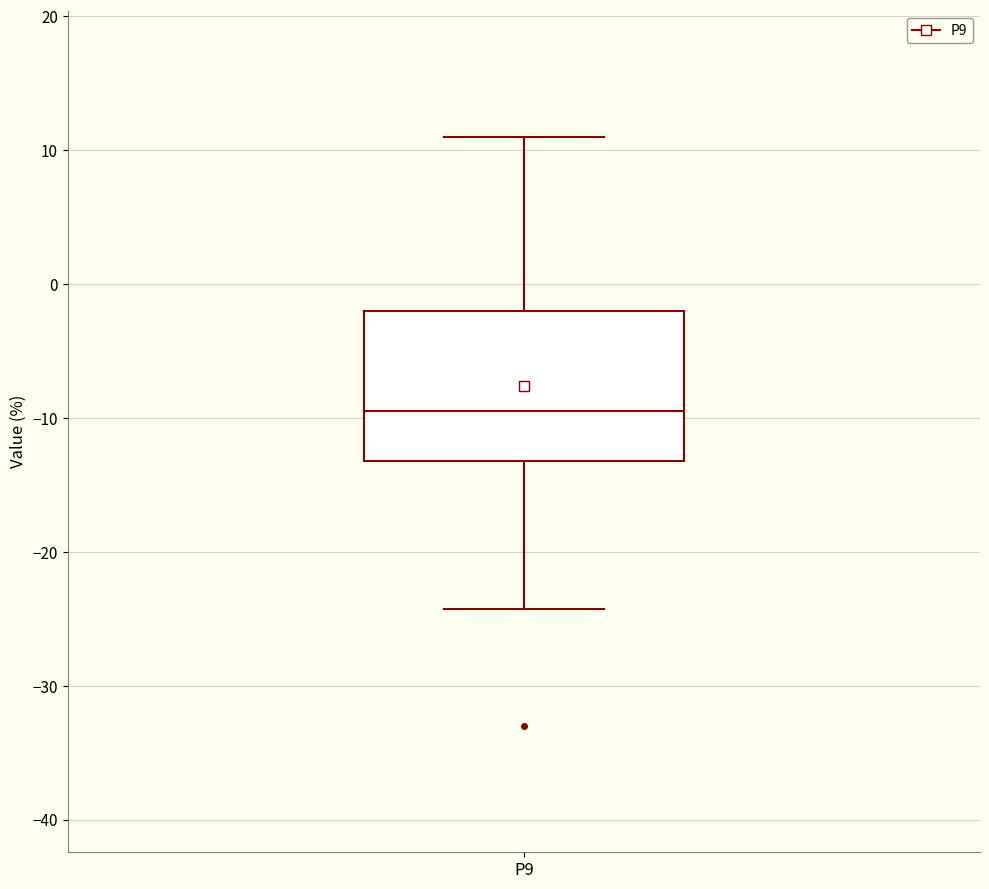

Where is the lower edge of the box for P9 on the y-axis? The values are not printed on the chart, so give them approximately, as read against the axis.

-13